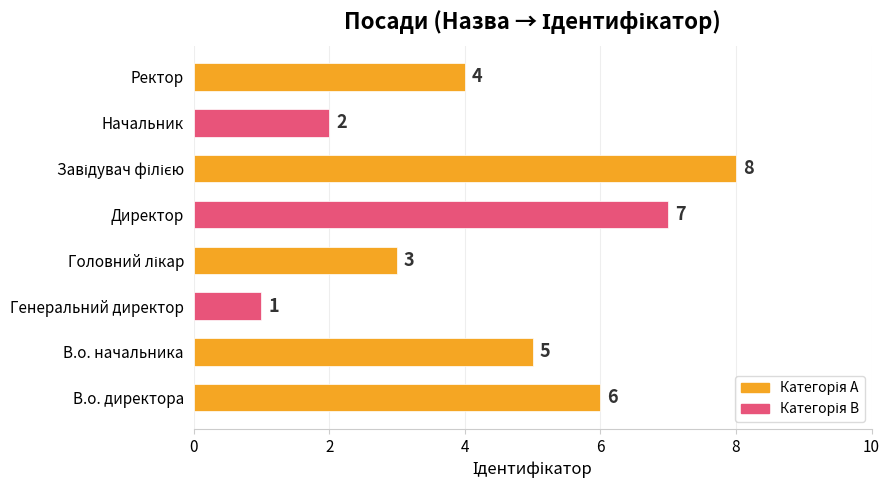

True or false: the data shows 7 at Директор.

True